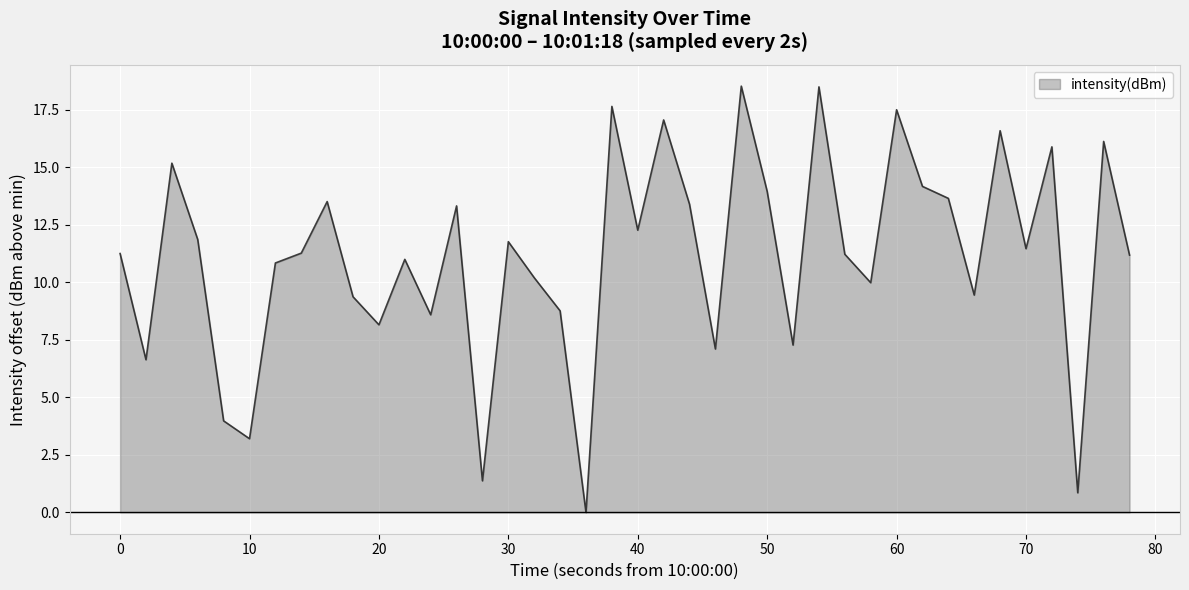

What is the difference between the maximum and minimum values?

18.5